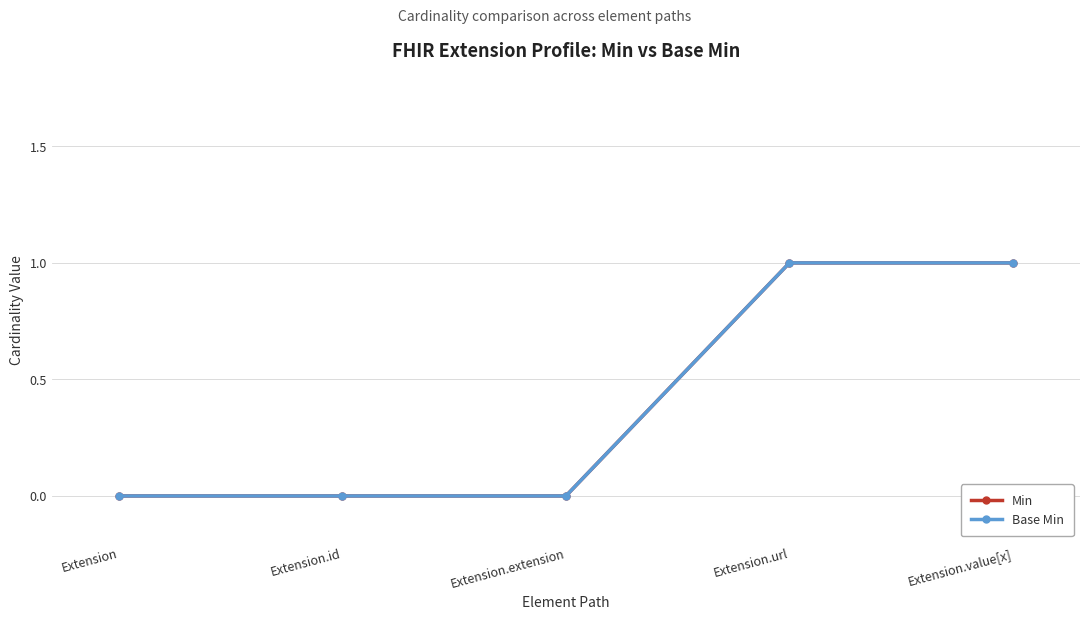

Reading left to right, extract all data points from this chart.

Min: 0	0	0	1	1
Base Min: 0	0	0	1	1